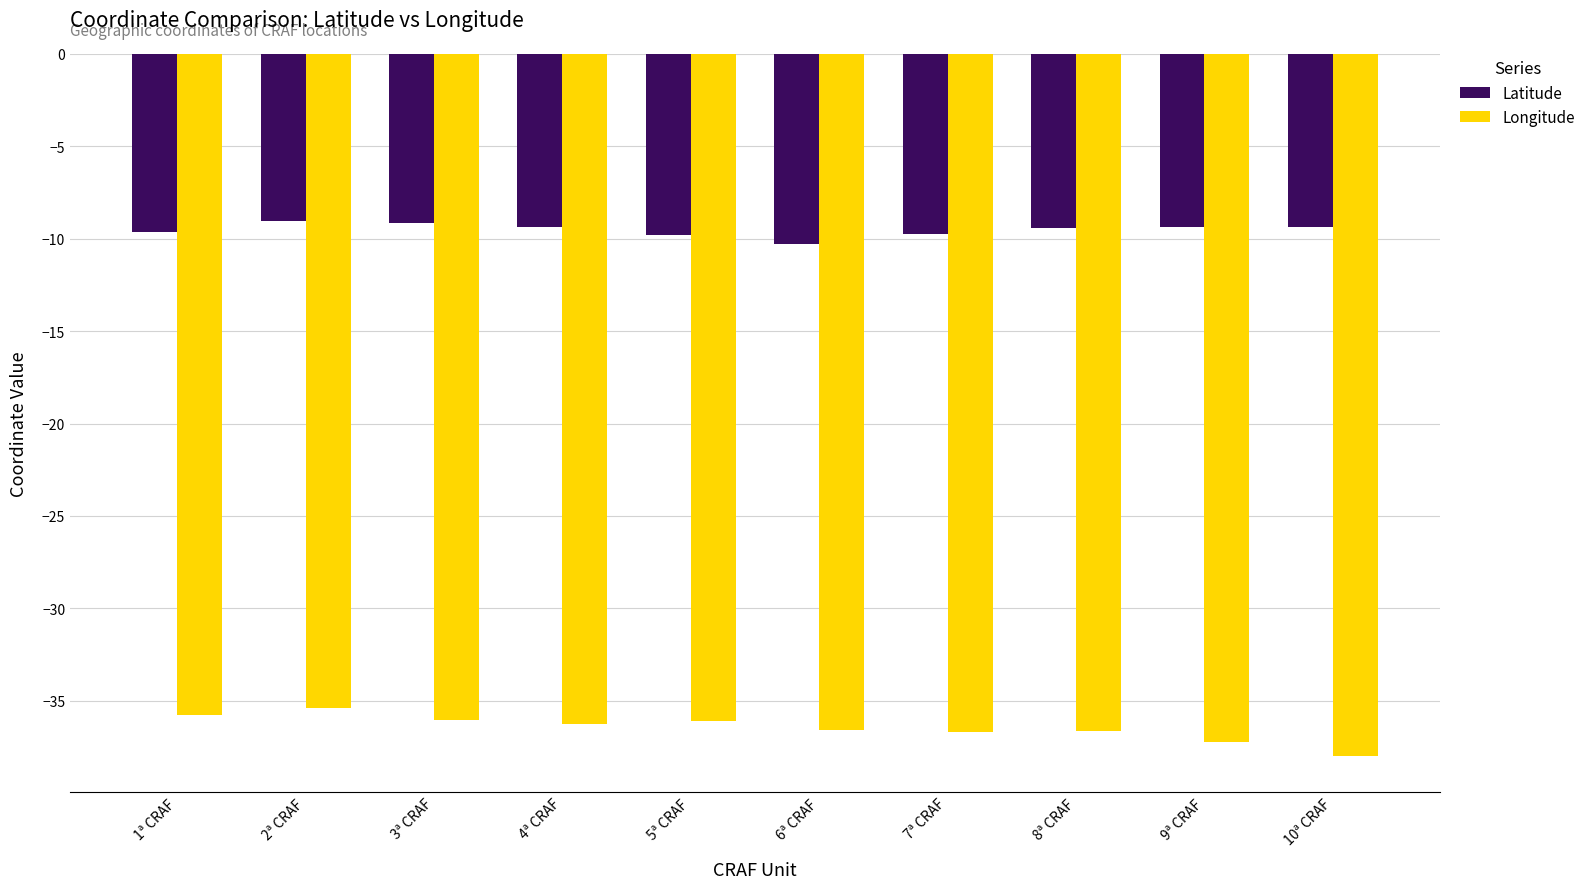

Rank the series at 1ª CRAF from lowest to highest value.

Longitude, Latitude